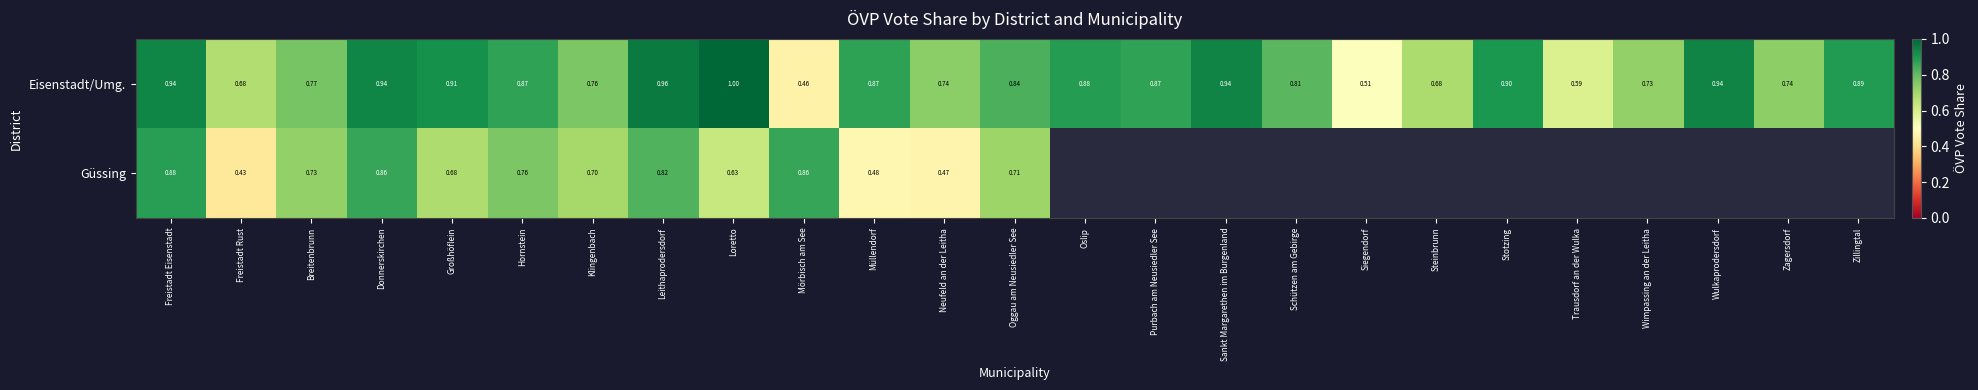

Which category has the lowest value in the Eisenstadt/Umg. series?

Mörbisch am See